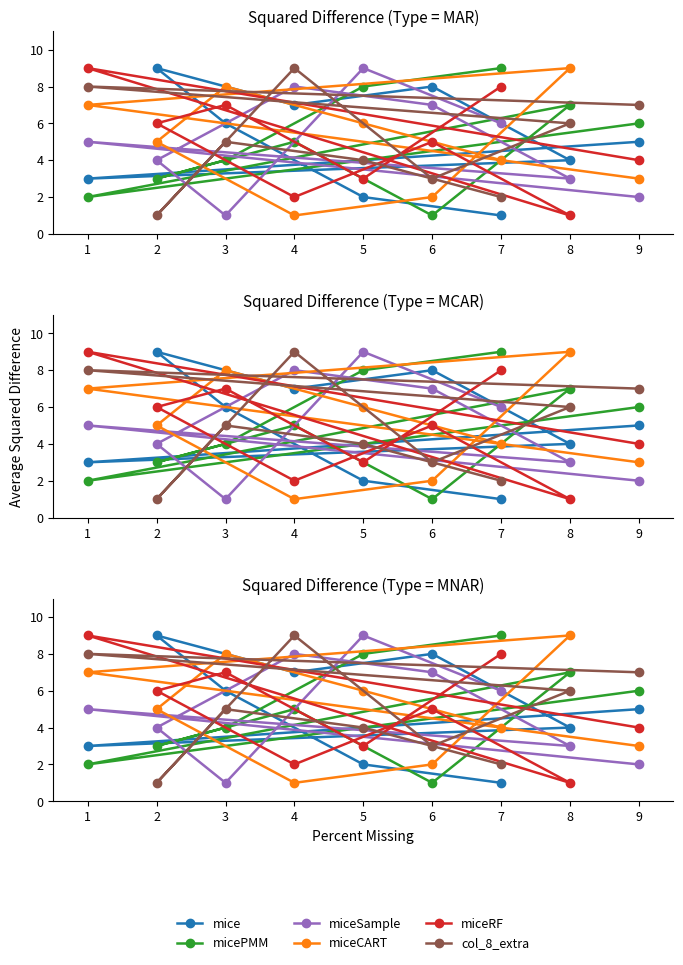

What are all the series names shown in the legend?

mice, micePMM, miceSample, miceCART, miceRF, col_8_extra